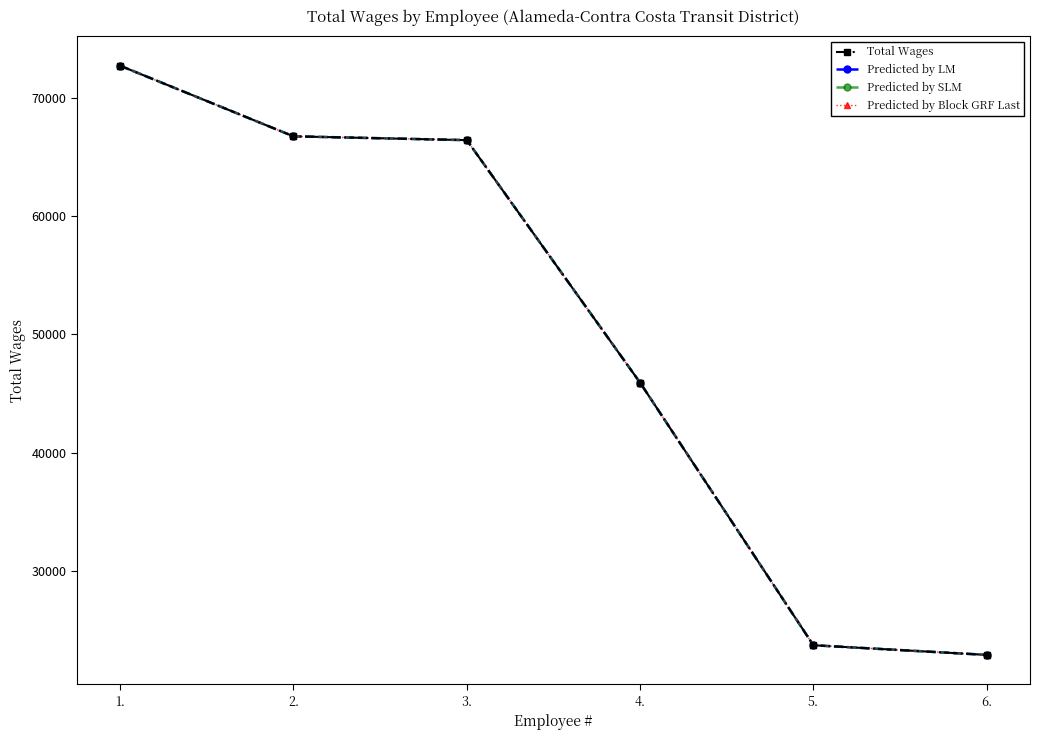

True or false: Total Wages and Predicted by LM intersect in this chart.

False